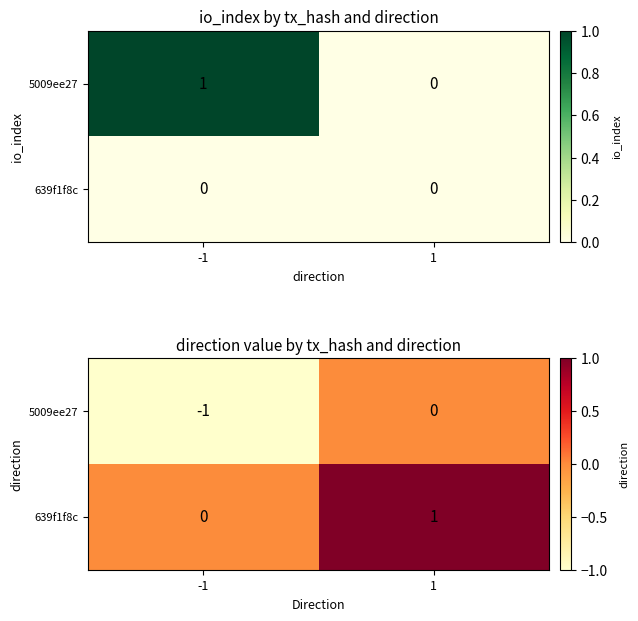

Rank the series by their maximum value, from lowest to highest.

5009ee27, 639f1f8c